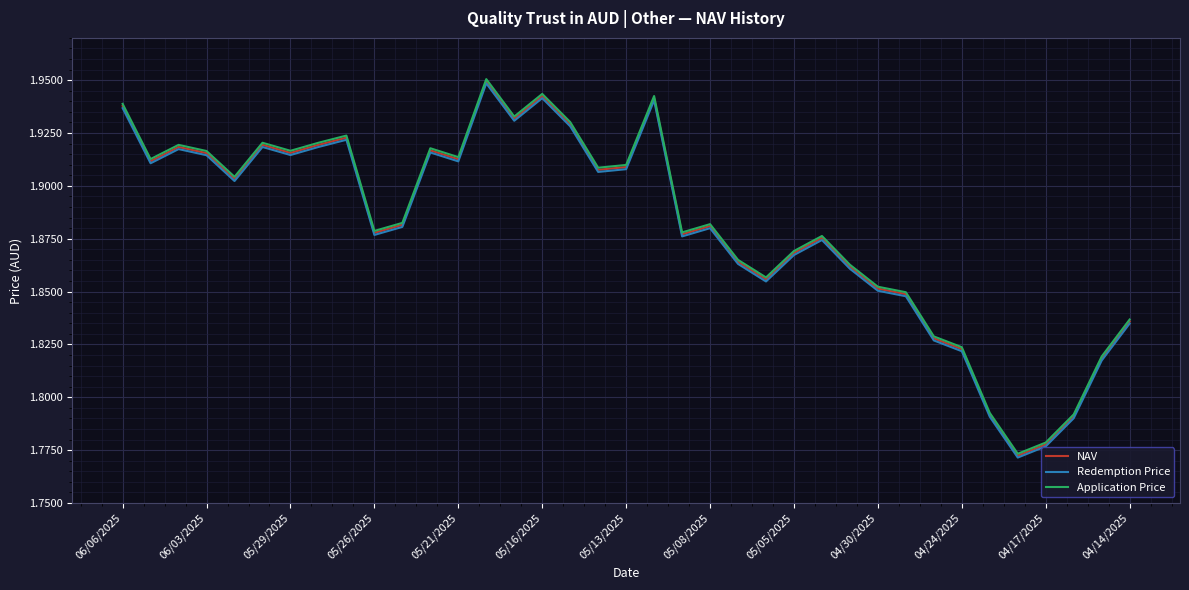

Which series has the widest spread of values?

Application Price